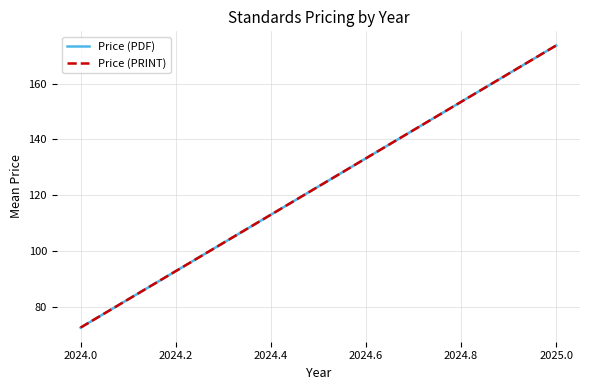

How many lines are shown in the chart?

2